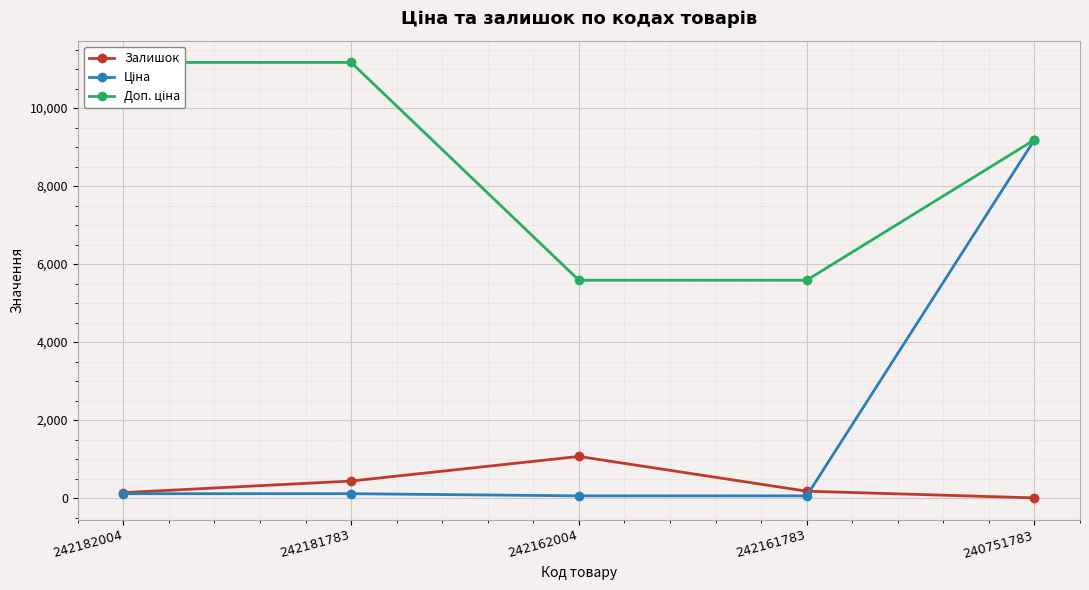

The value of Доп. ціна at 242181783 is 11169.0. True or false?

True